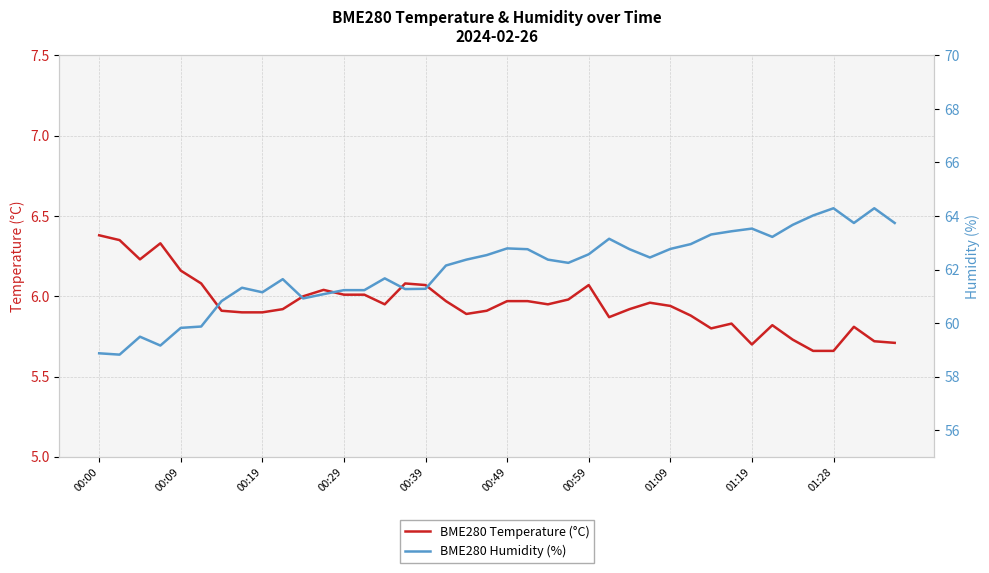

Is it true that BME280 Temperature (°C) equals 5.8 at 30?

True